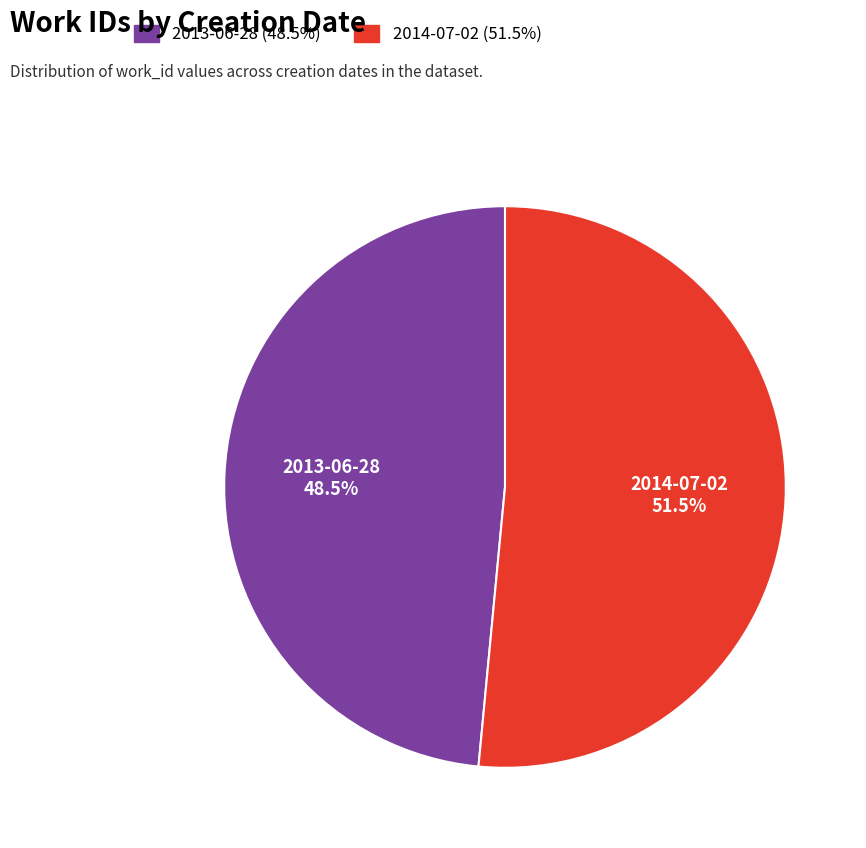

Does 2013-06-28 represent more than half of the total?

No